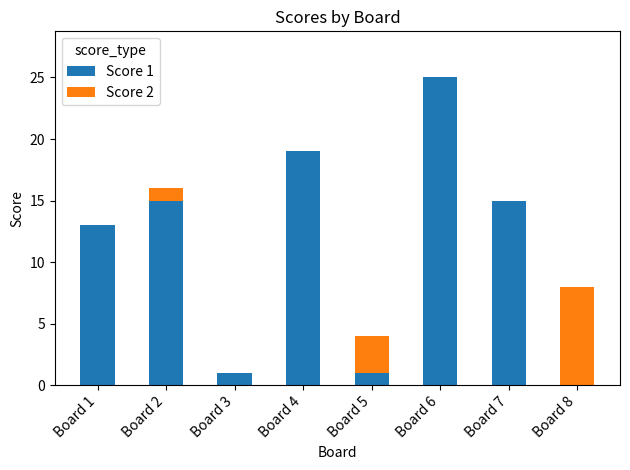

Which category has the highest value in the Score 1 series?

Board 6